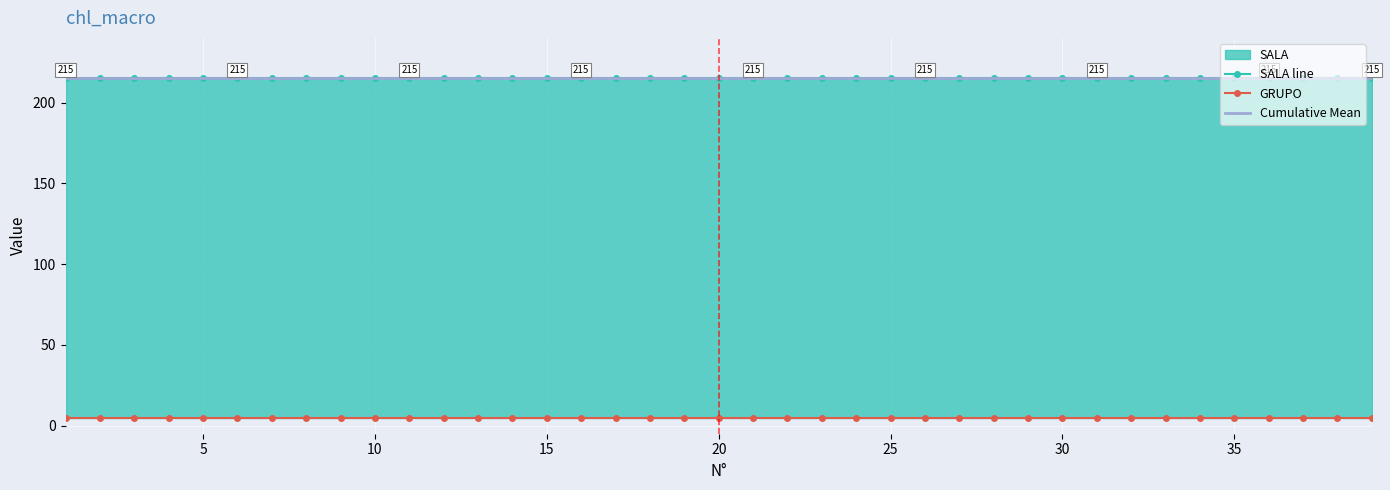

True or false: Cumulative Mean and GRUPO cross at least once.

False